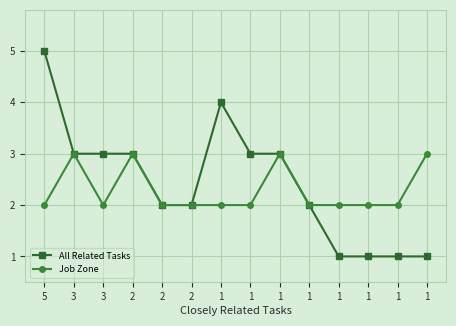

What are all the series names shown in the legend?

All Related Tasks, Job Zone